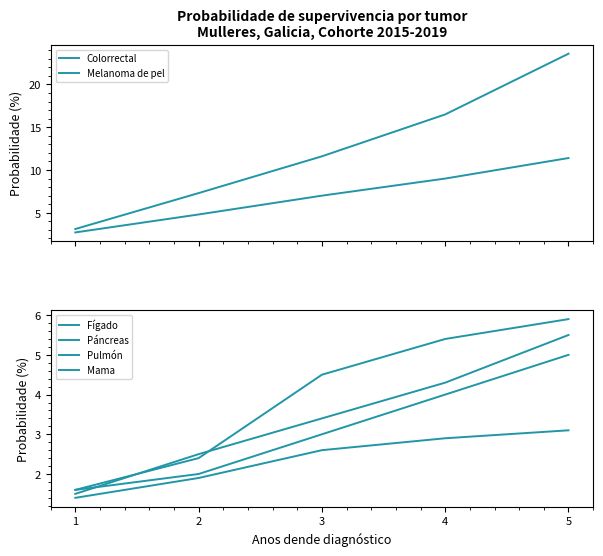

True or false: Colorrectal has more than 0 points higher than both neighbors.

False